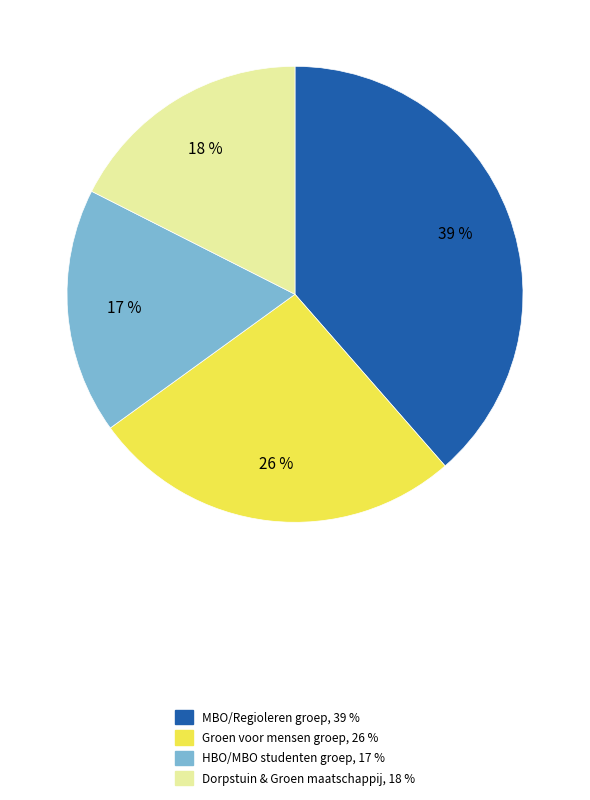

Is there a majority slice in this chart?

No